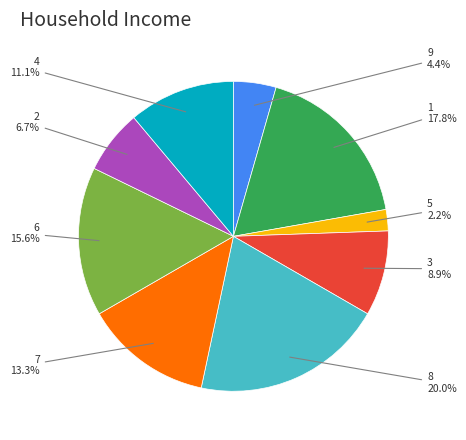

To the nearest percent, what percentage of the pie is 3?

9%